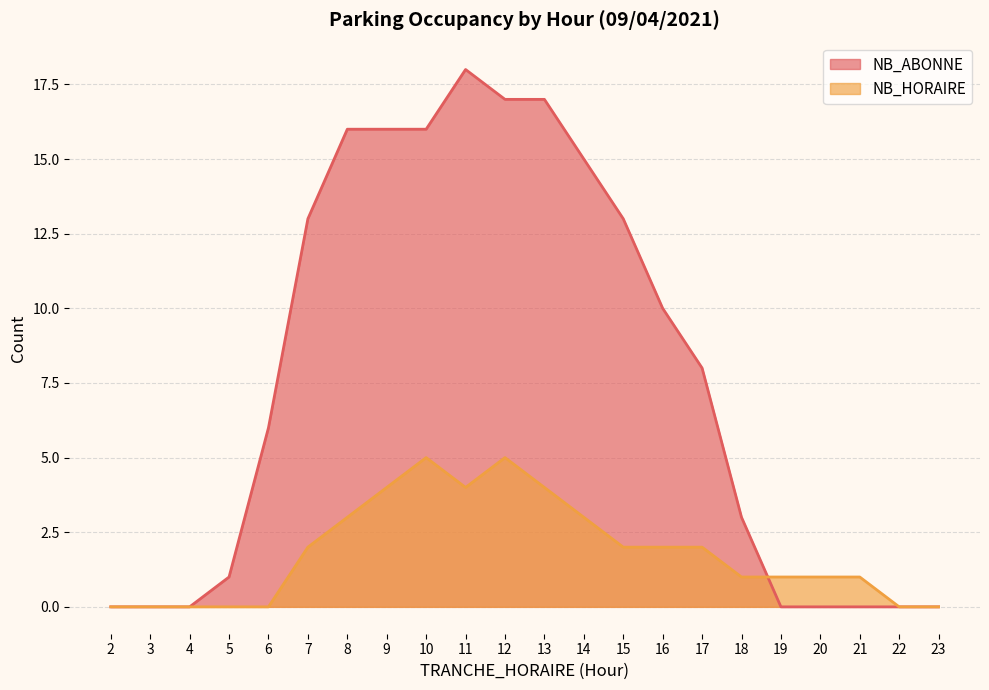

Which series has the widest spread of values?

NB_ABONNE